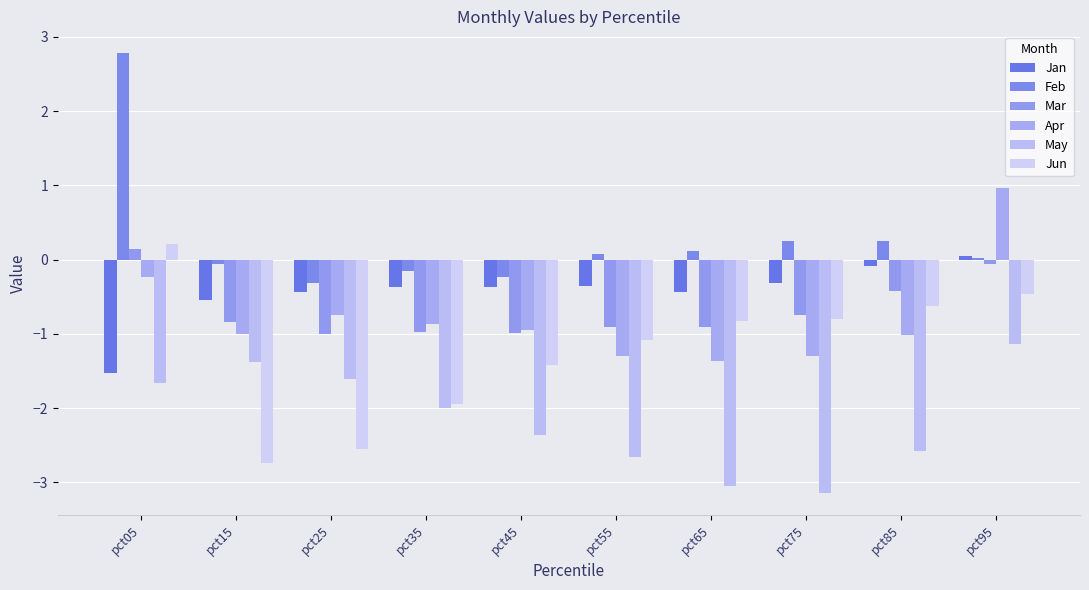

Rank the series by their maximum value, from highest to lowest.

Feb, Apr, Jun, Mar, Jan, May